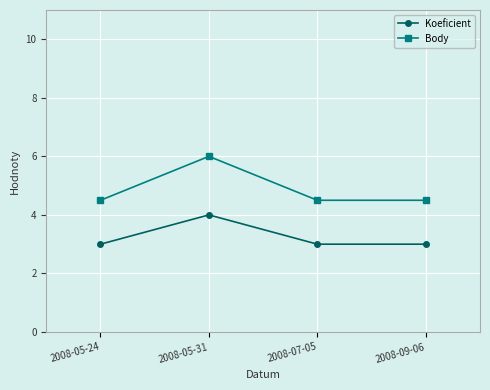

Which series has the largest range (max minus min)?

Body